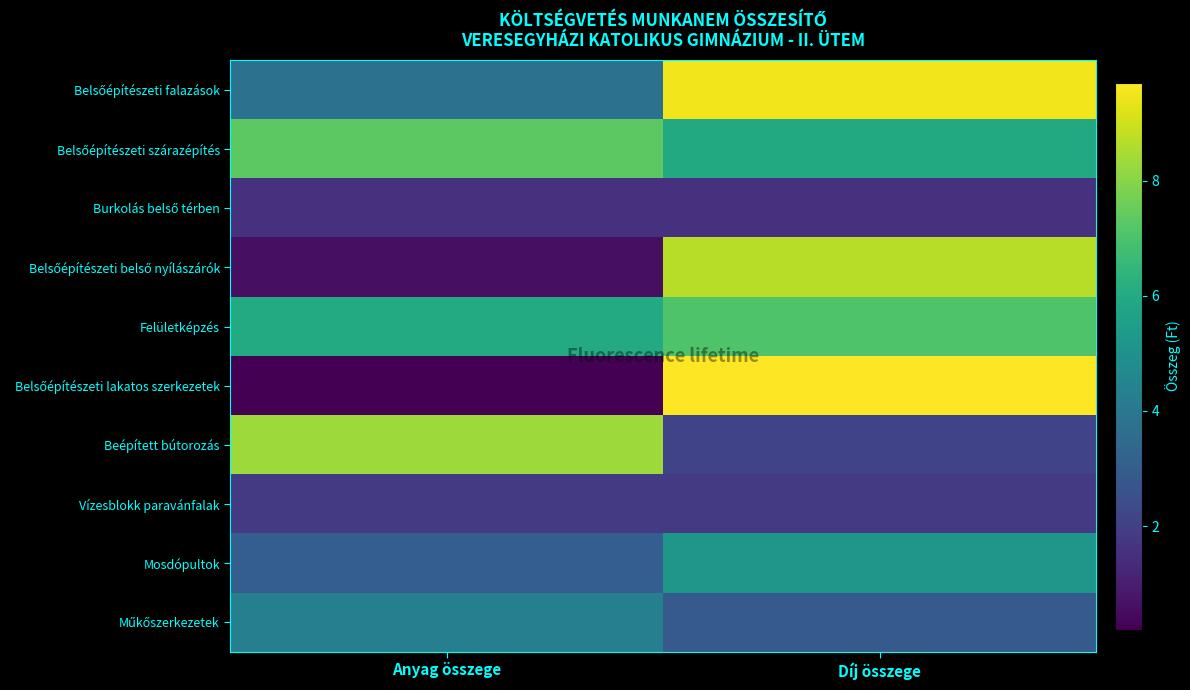

Rank the series by their maximum value, from highest to lowest.

Belsőépítészeti lakatos szerkezetek, Belsőépítészeti falazások, Belsőépítészeti belső nyílászárók, Beépített bútorozás, Belsőépítészeti szárazépítés, Felületképzés, Mosdópultok, Műkőszerkezetek, Vízesblokk paravánfalak, Burkolás belső térben